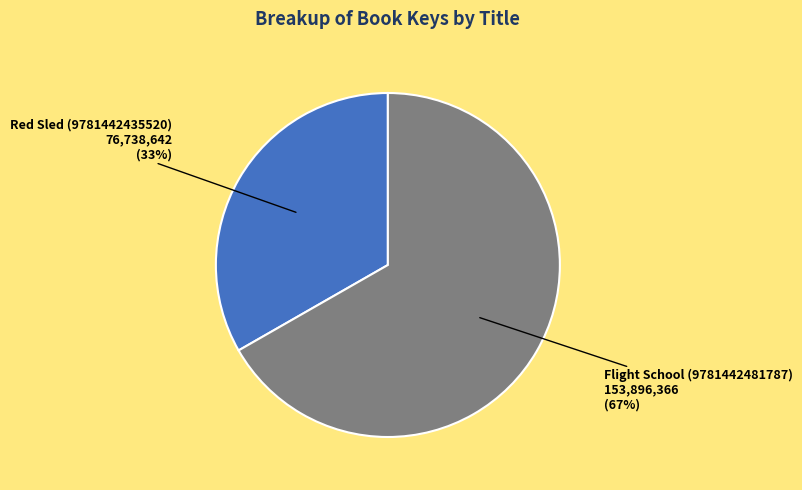

Is it true that Red Sled (9781442435520) is 40% of the pie?

False